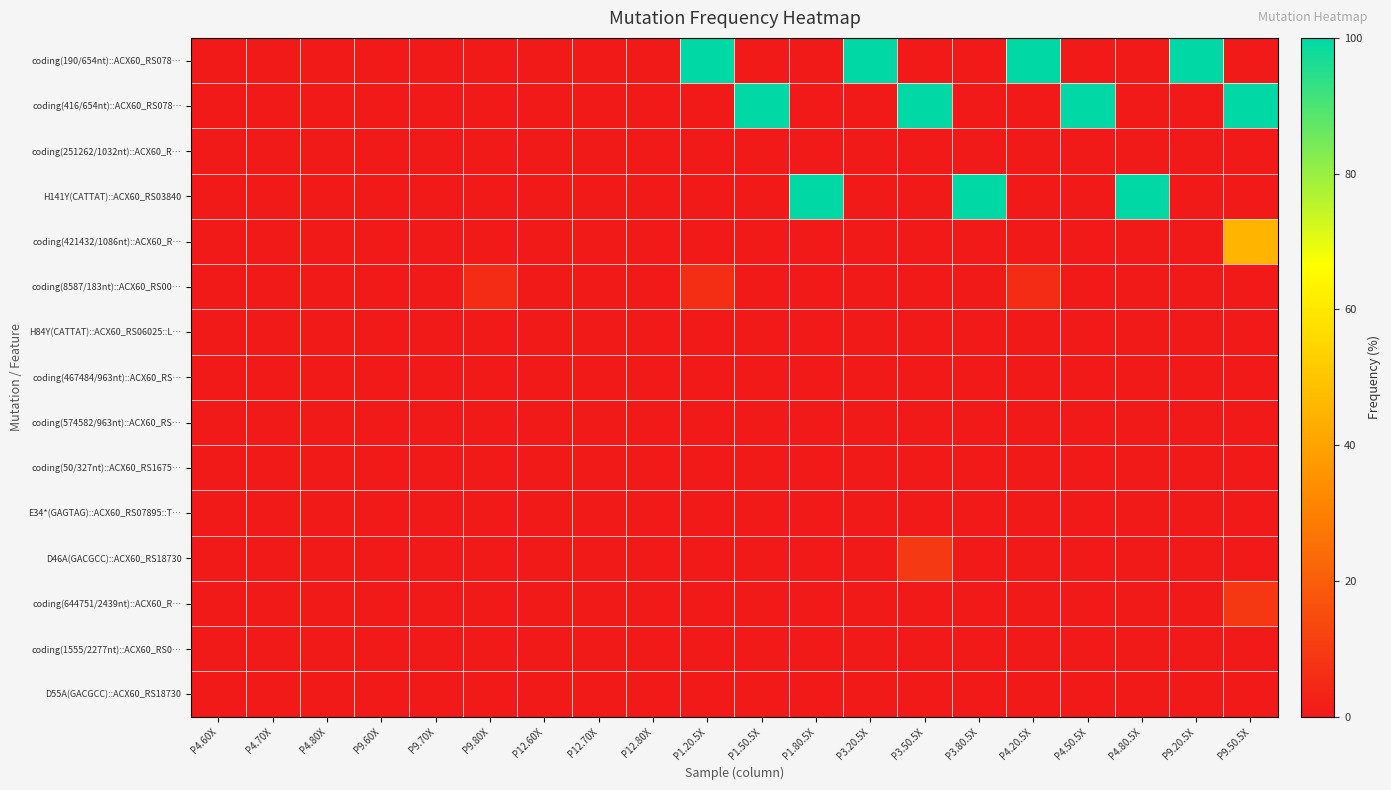

Which series has the largest total across all categories?

coding(190/654nt)::ACX60_RS078…